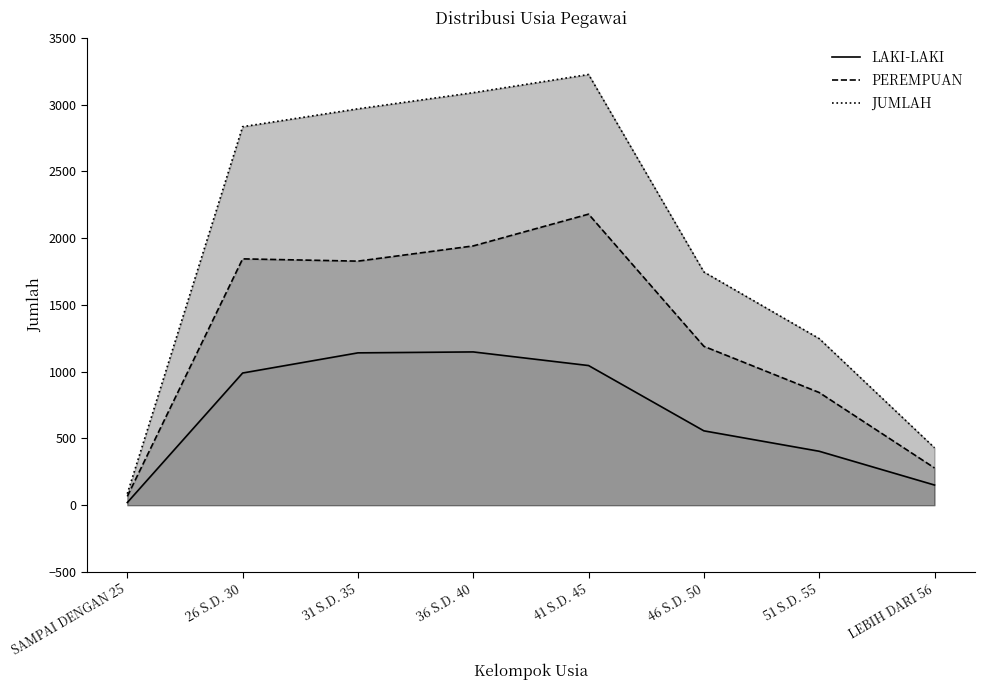

True or false: JUMLAH and LAKI-LAKI intersect in this chart.

False